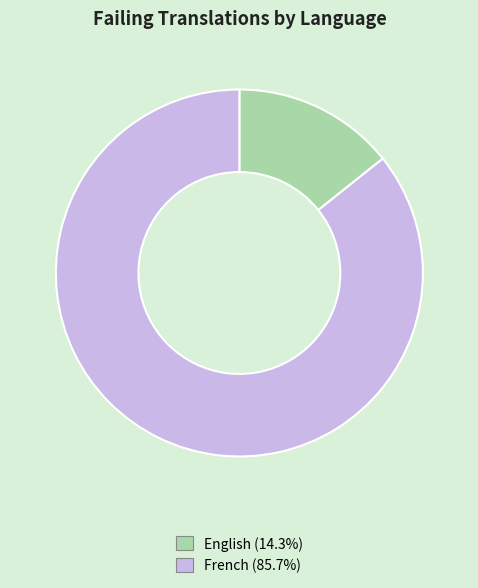

The English slice represents 28% of the pie. True or false?

False